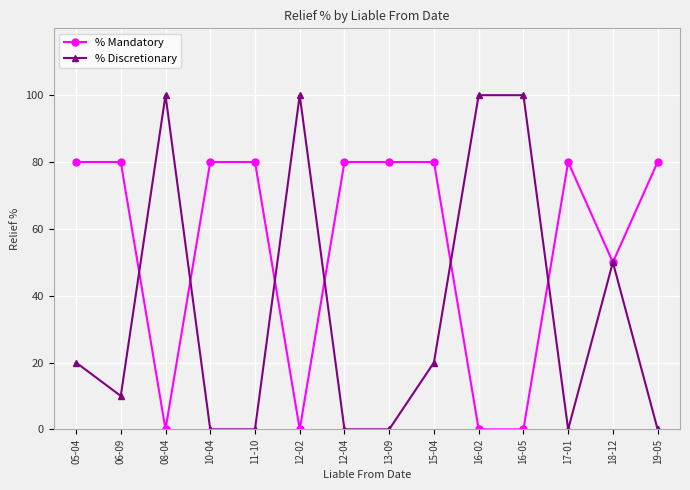

How many distinct data groups are displayed?

2